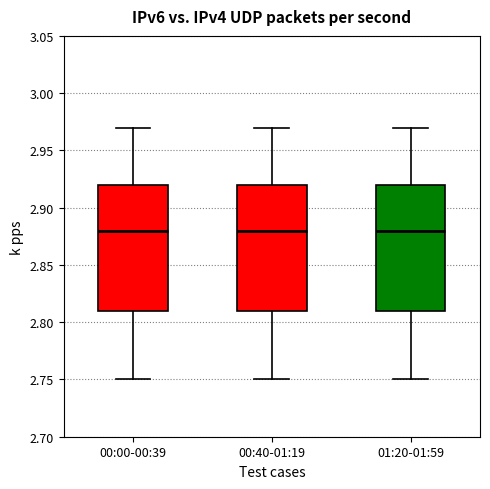

Reading left to right, transcribe this box plot: for each box, give where its median line is, the range the box spans, and where its two whiskers end, as read against the y-axis. The values are not printed on the chart, so give them approximately, as read against the axis.

00:00-00:39: median 2.88, box 2.81 to 2.92, whiskers 2.75 to 2.97
00:40-01:19: median 2.88, box 2.81 to 2.92, whiskers 2.75 to 2.97
01:20-01:59: median 2.88, box 2.81 to 2.92, whiskers 2.75 to 2.97